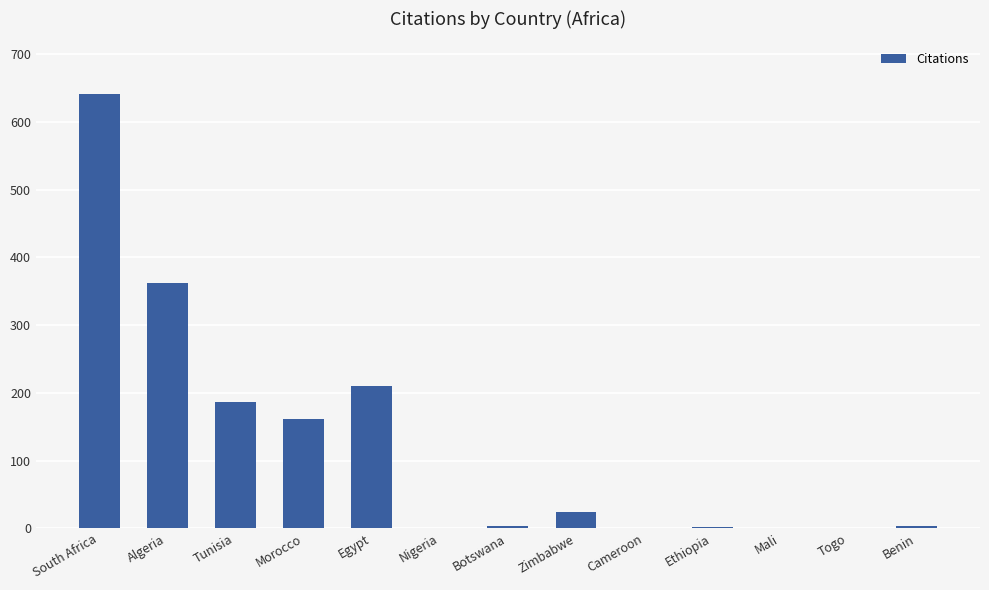

What is the change in value from Algeria to Morocco?

-200